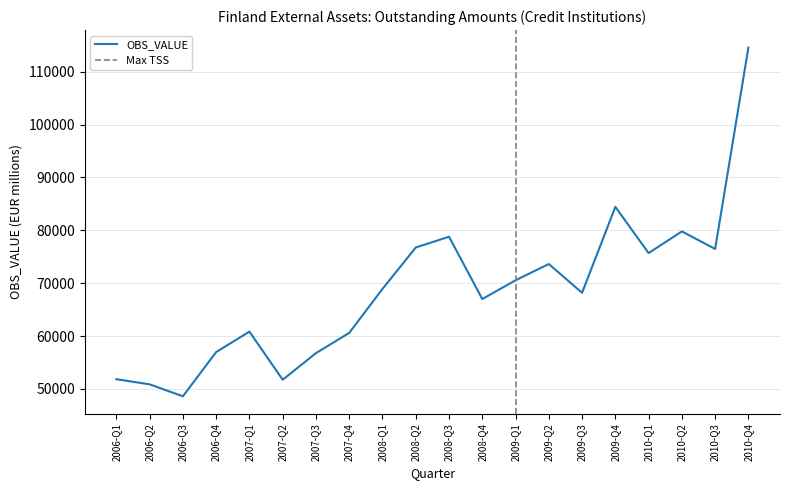

List the labels in order of value, largest first.

2010-Q4, 2009-Q4, 2010-Q2, 2008-Q3, 2008-Q2, 2010-Q3, 2010-Q1, 2009-Q2, 2009-Q1, 2008-Q1, 2009-Q3, 2008-Q4, 2007-Q1, 2007-Q4, 2006-Q4, 2007-Q3, 2006-Q1, 2007-Q2, 2006-Q2, 2006-Q3